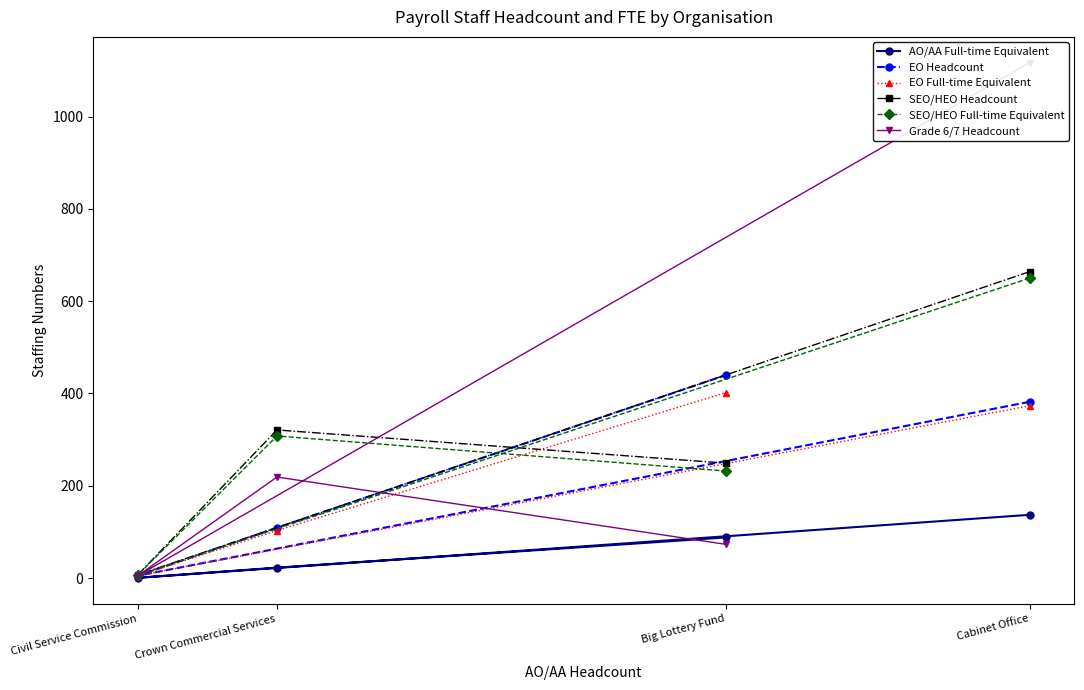

At which category is the sum across all series the highest?

Cabinet Office